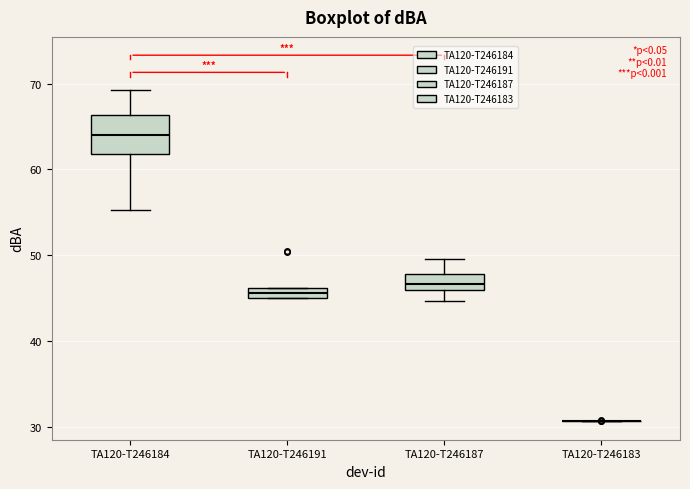

Where is the lower edge of the box for TA120-T246184 on the y-axis? The values are not printed on the chart, so give them approximately, as read against the axis.

62